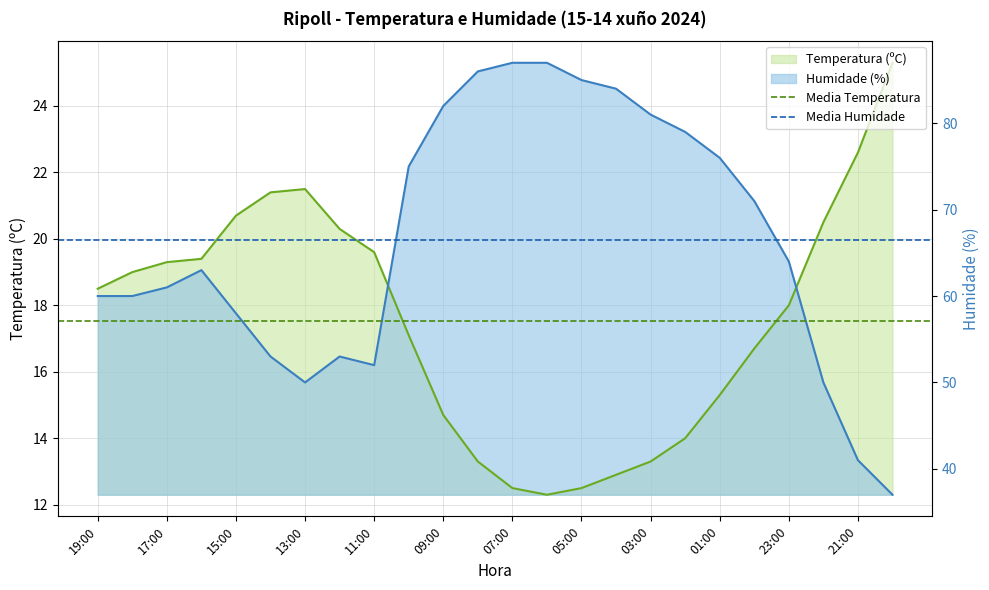

Which series has the largest total across all categories?

Media Humidade